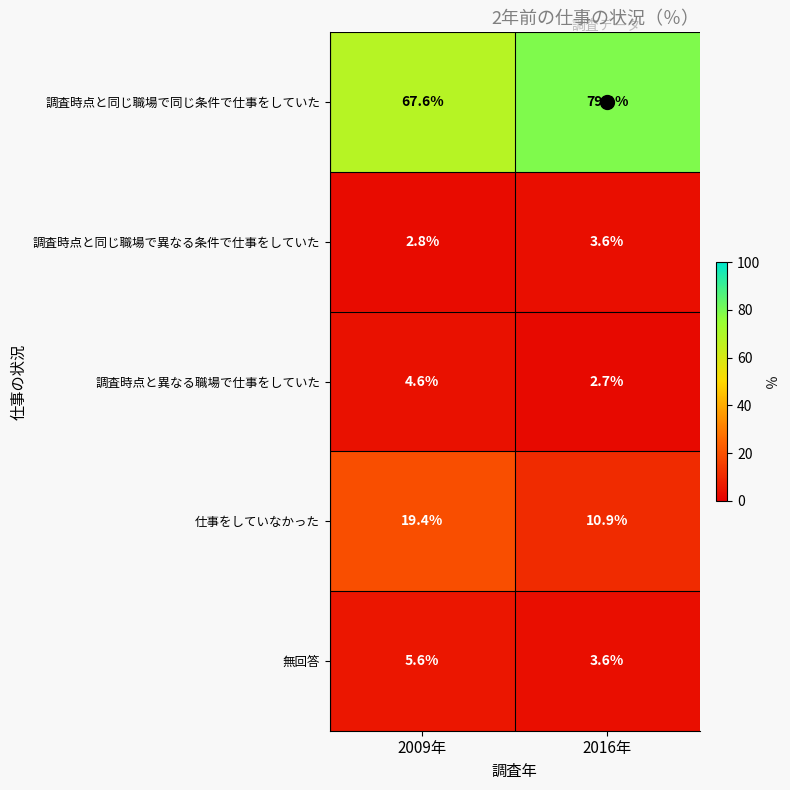

List the series in order of their peak value, lowest first.

調査時点と同じ職場で異なる条件で仕事をしていた, 調査時点と異なる職場で仕事をしていた, 無回答, 仕事をしていなかった, 調査時点と同じ職場で同じ条件で仕事をしていた